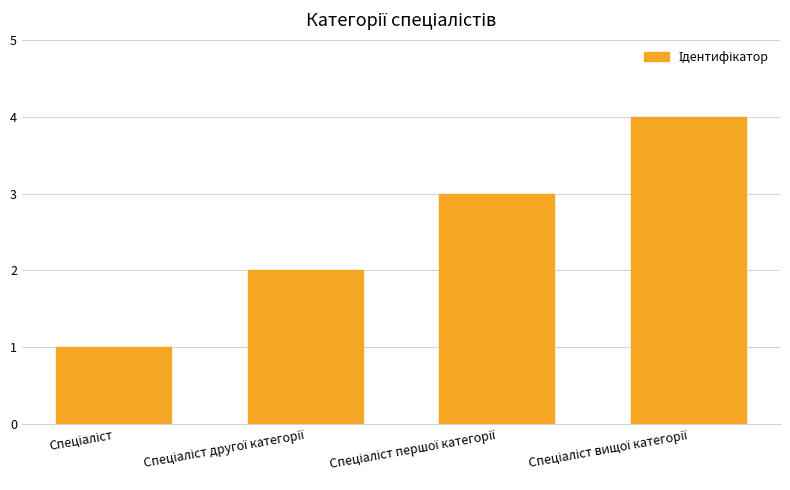

What is the greatest value displayed?

4